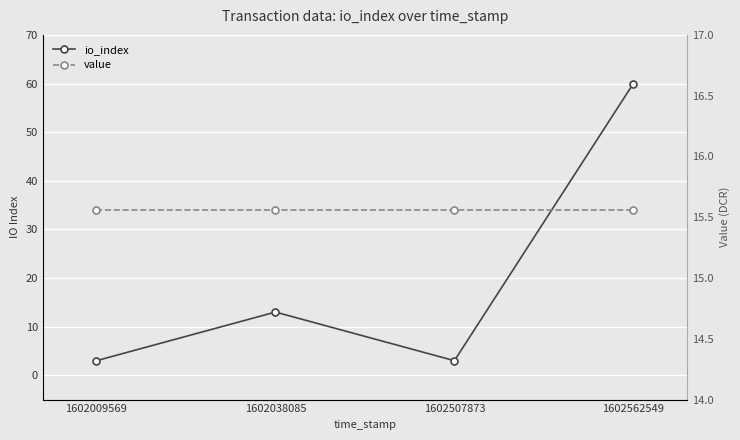

In io_index, how many points are lower than both neighbors (excluding endpoints)?

1